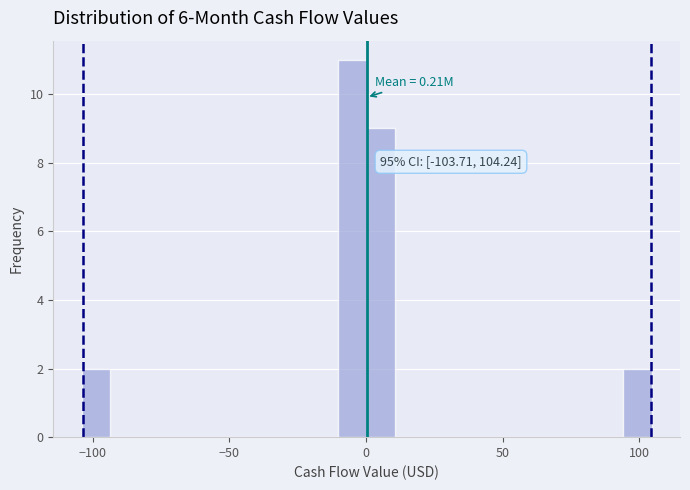

Around what value on the x-axis is the tallest bar? Give the approximate position of its centre, as read against the axis.

-5